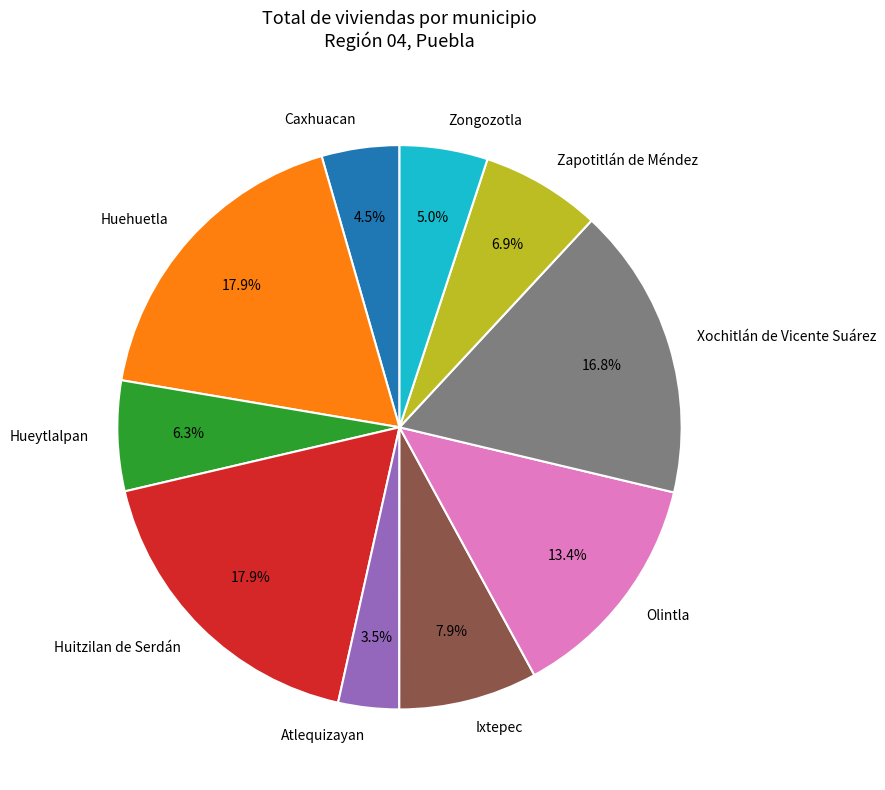

How many segments does this pie chart have?

10